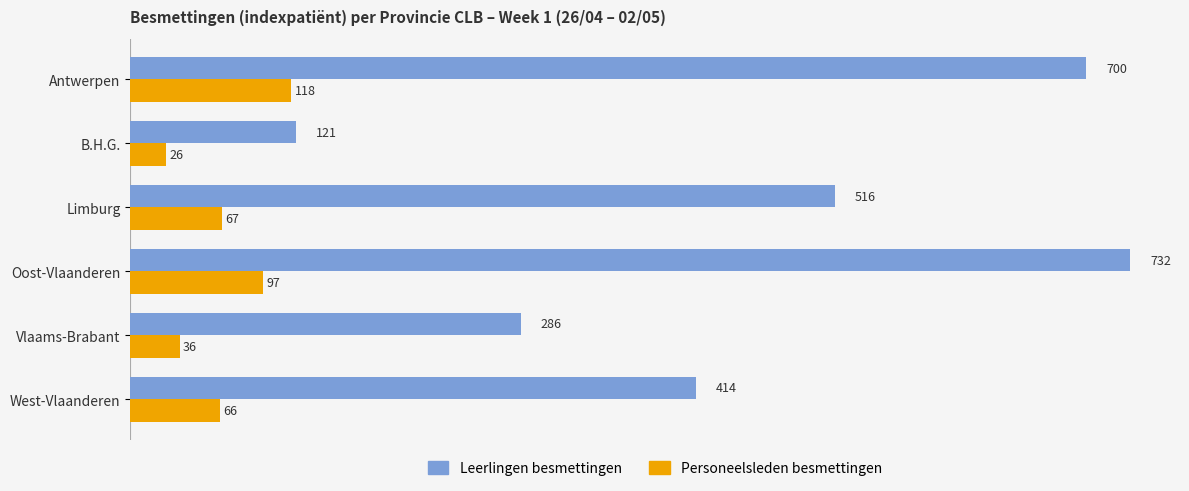

What is the average value of the Personeelsleden besmettingen series?

68